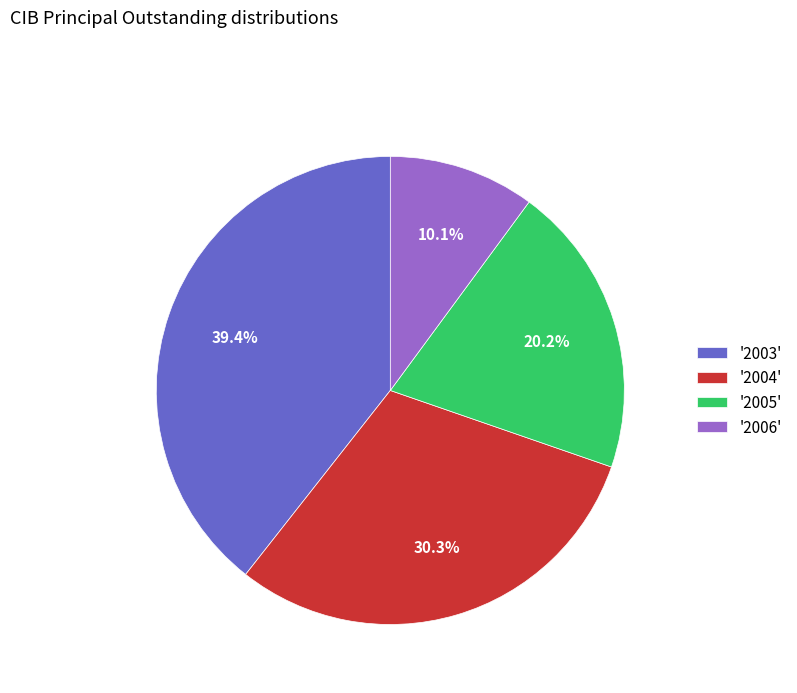

Rank the categories by value from lowest to highest.

'2006', '2005', '2004', '2003'